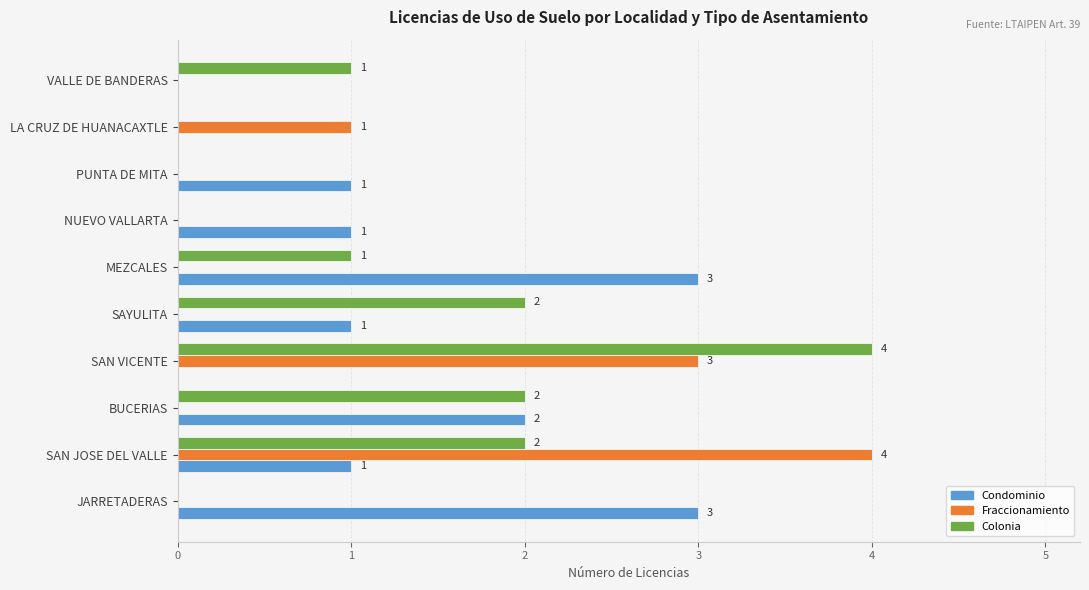

How many Condominio values are between 0 and 2?

8